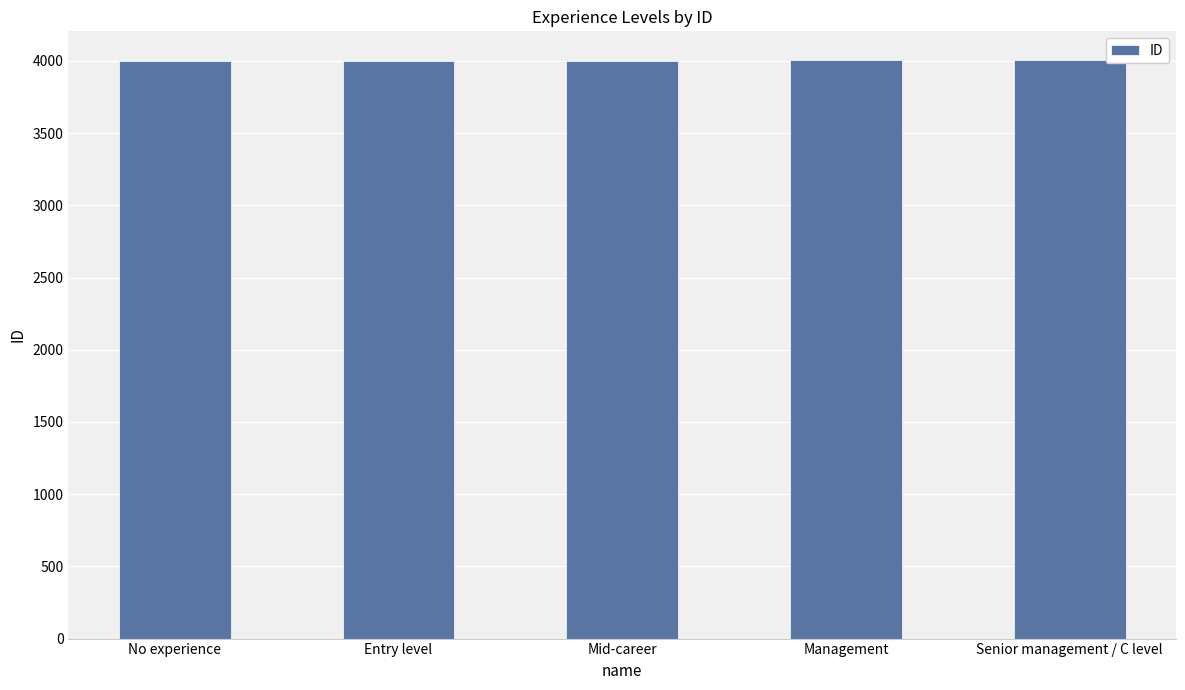

How many values are between 4002 and 4004?

3